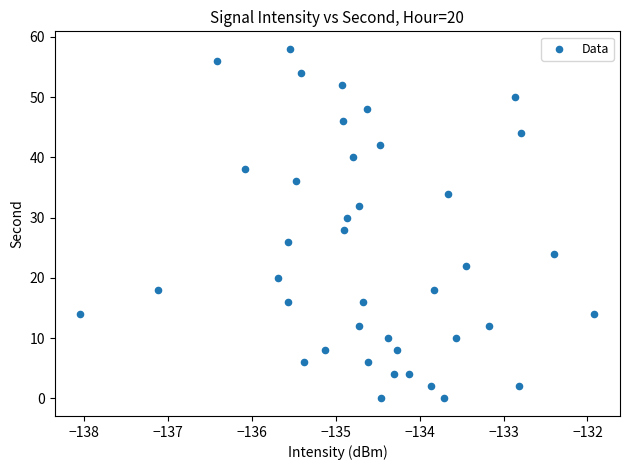

What is the range of Y values (max minus min)?

58